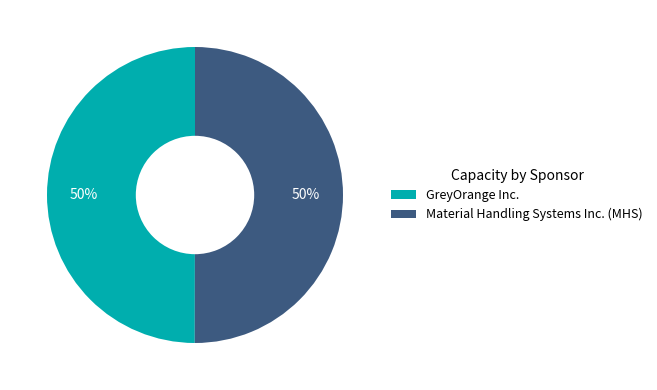

Approximately how many times larger is the value at GreyOrange Inc. compared to Material Handling Systems Inc. (MHS)?

1.0